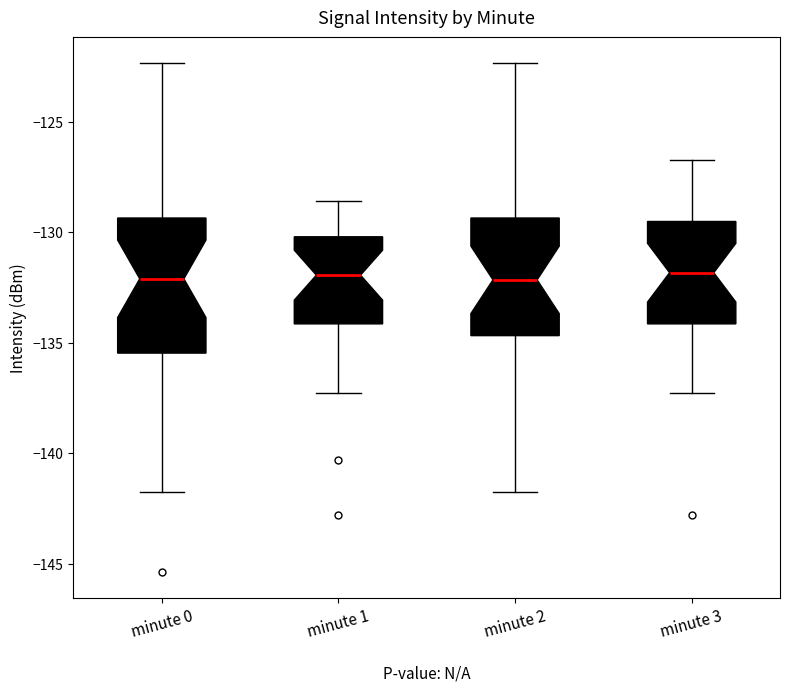

Reading left to right, transcribe this box plot: for each box, give where its median line is, the range the box spans, and where its two whiskers end, as read against the y-axis. The values are not printed on the chart, so give them approximately, as read against the axis.

minute 0: median -132.0, box -135.5 to -129.5, whiskers -142.0 to -122.5
minute 1: median -132.0, box -134.0 to -130.0, whiskers -137.5 to -128.5
minute 2: median -132.0, box -134.5 to -129.5, whiskers -142.0 to -122.5
minute 3: median -132.0, box -134.0 to -129.5, whiskers -137.5 to -126.5